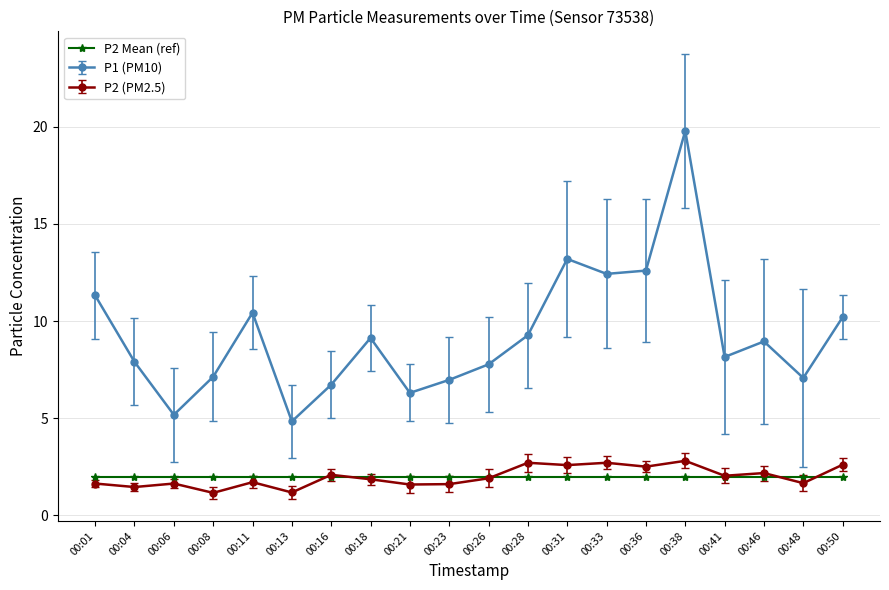

True or false: P2 (PM2.5) and P1 (PM10) intersect in this chart.

False